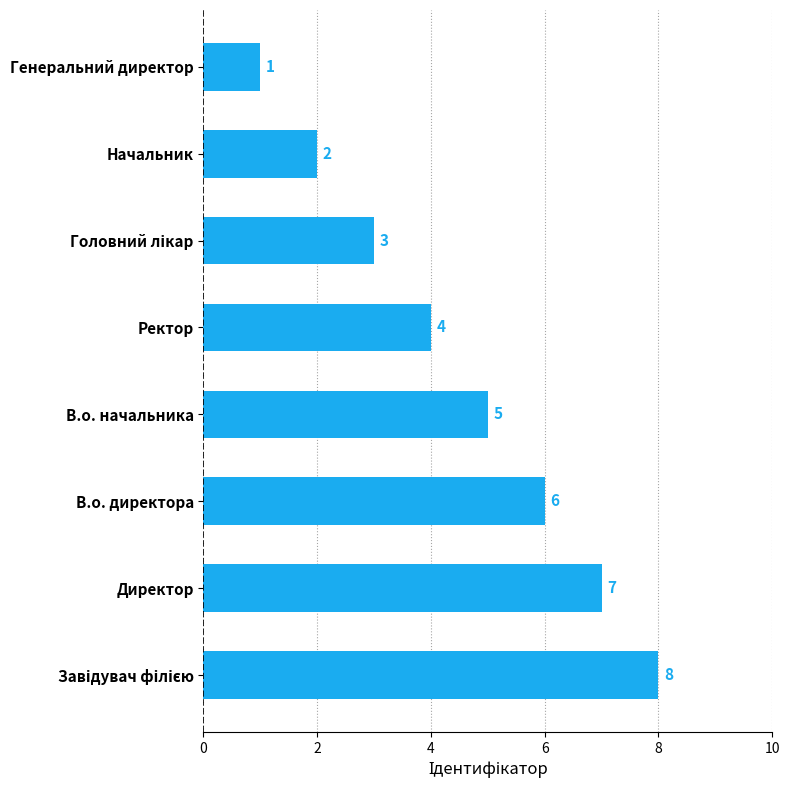

Between Директор and В.о. начальника, which is larger?

Директор